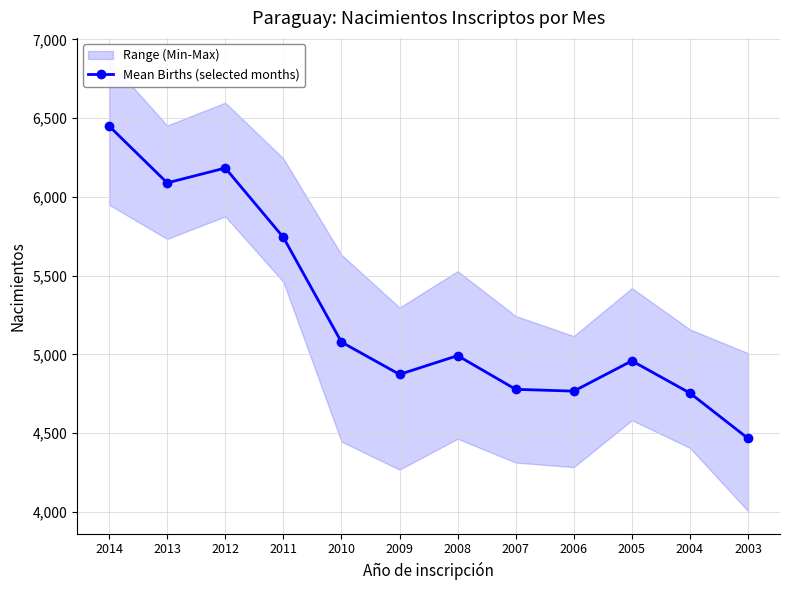

Which label corresponds to the largest value in the chart?

2014